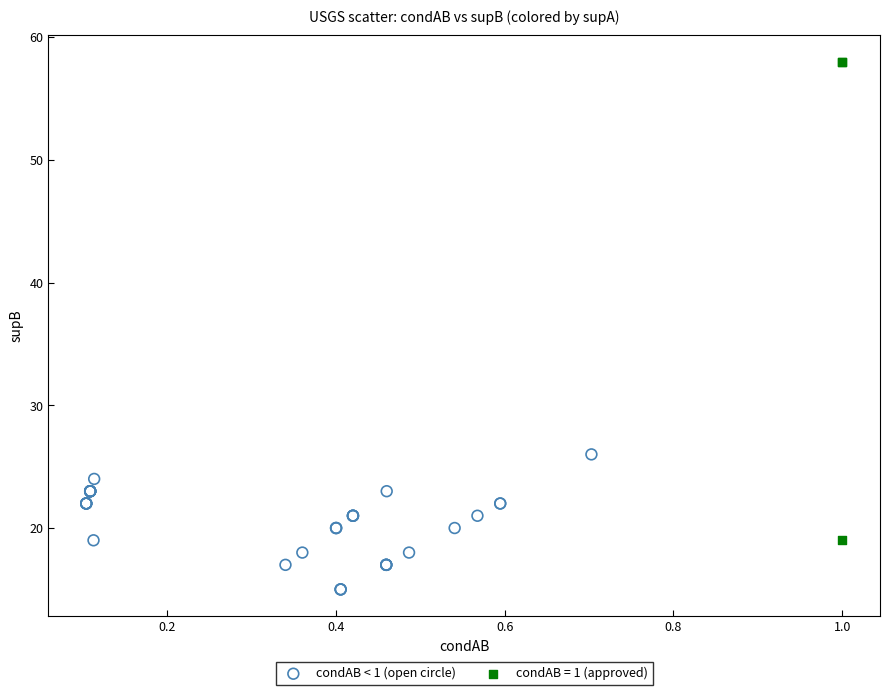

Which series contains the highest Y value?

condAB = 1 (approved)